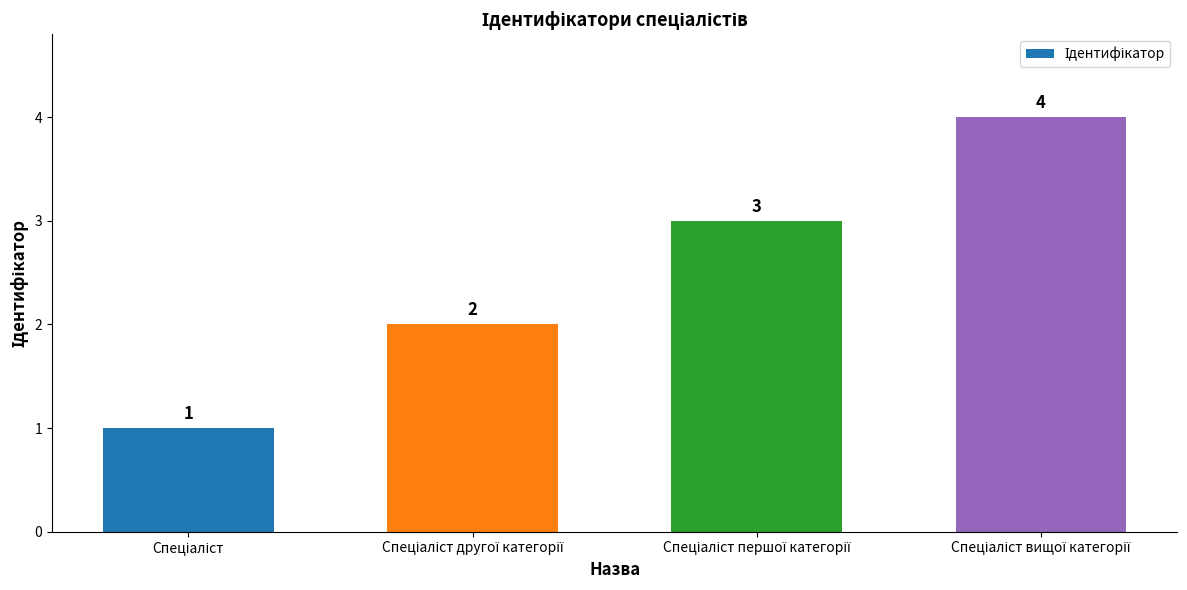

What is the maximum value shown in the chart?

4